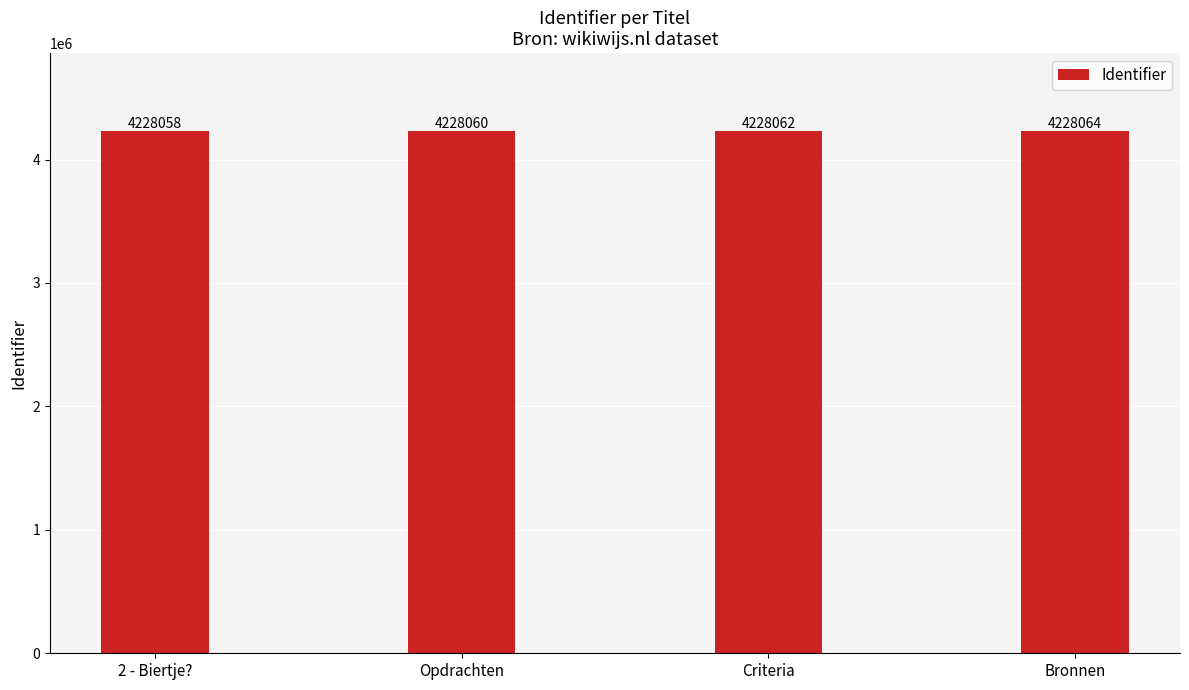

What is the ratio of the value at Bronnen to the value at Criteria?

1.0